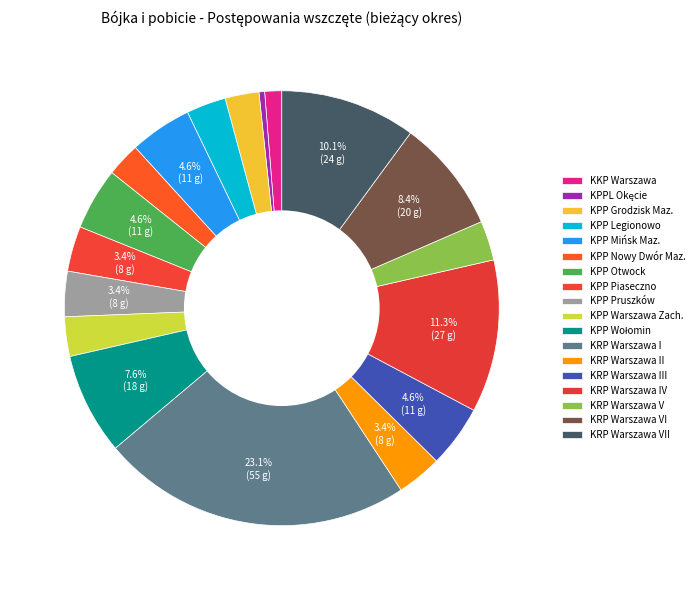

Which slice is the largest?

KRP Warszawa I